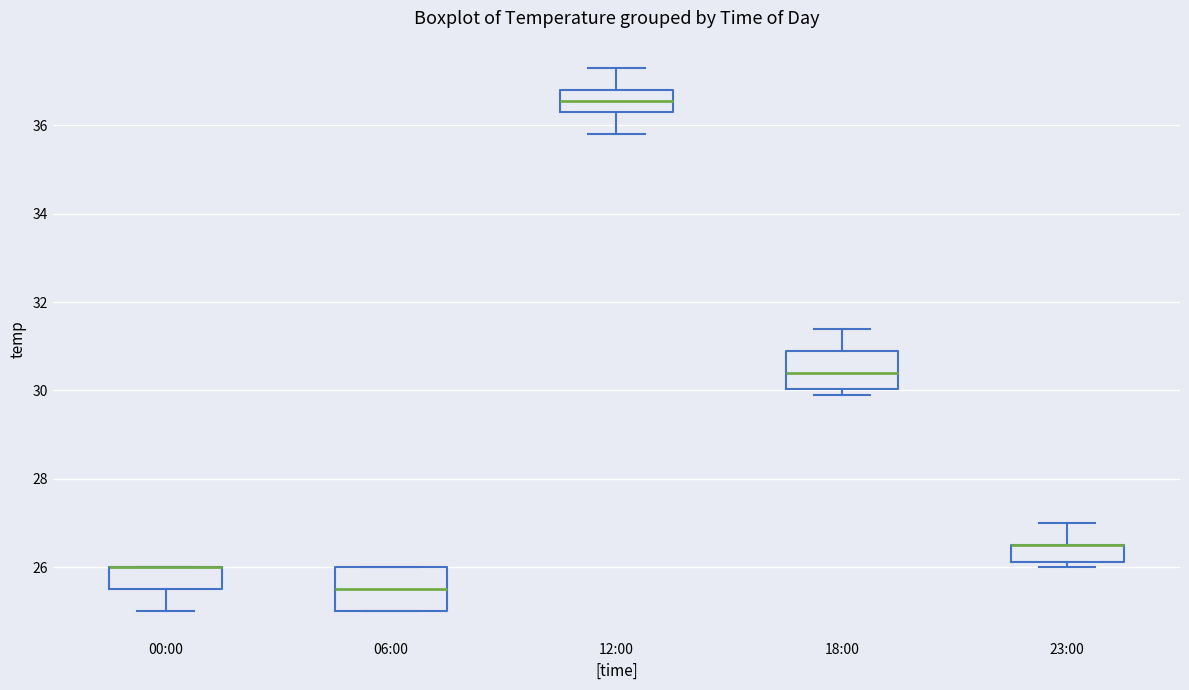

Where is the lower edge of the box for 06:00 on the y-axis? The values are not printed on the chart, so give them approximately, as read against the axis.

25.0